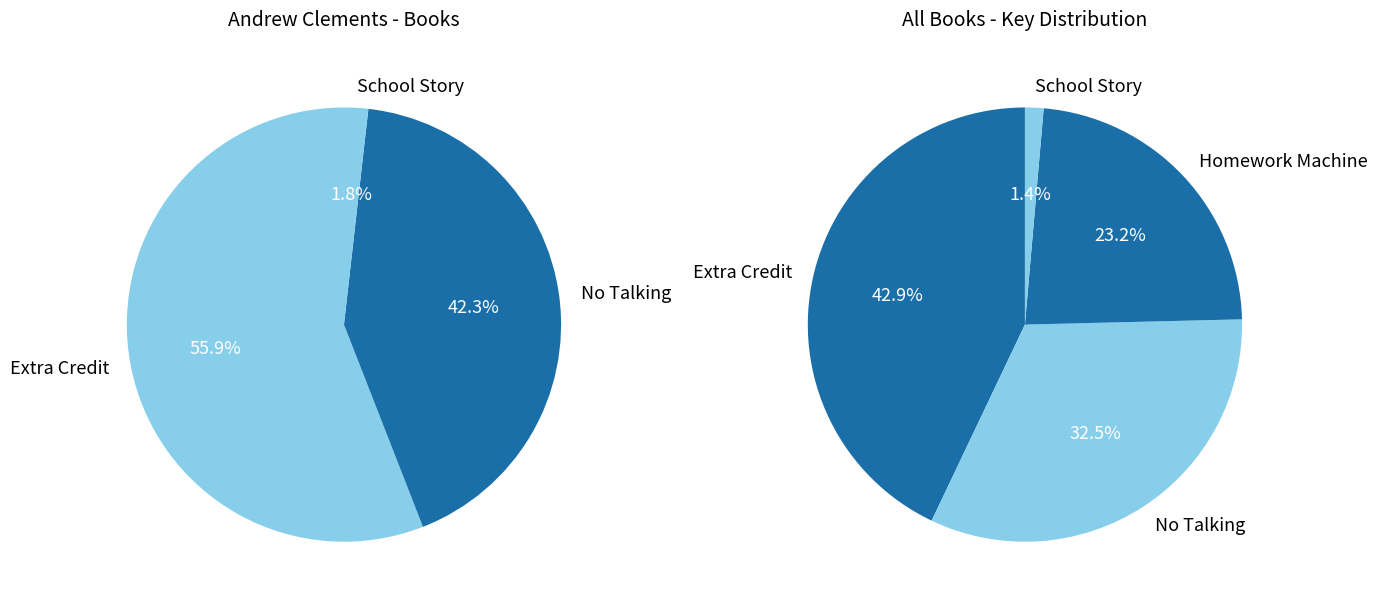

To the nearest percent, what is the combined percentage of Homework Machine and School Story?

25%